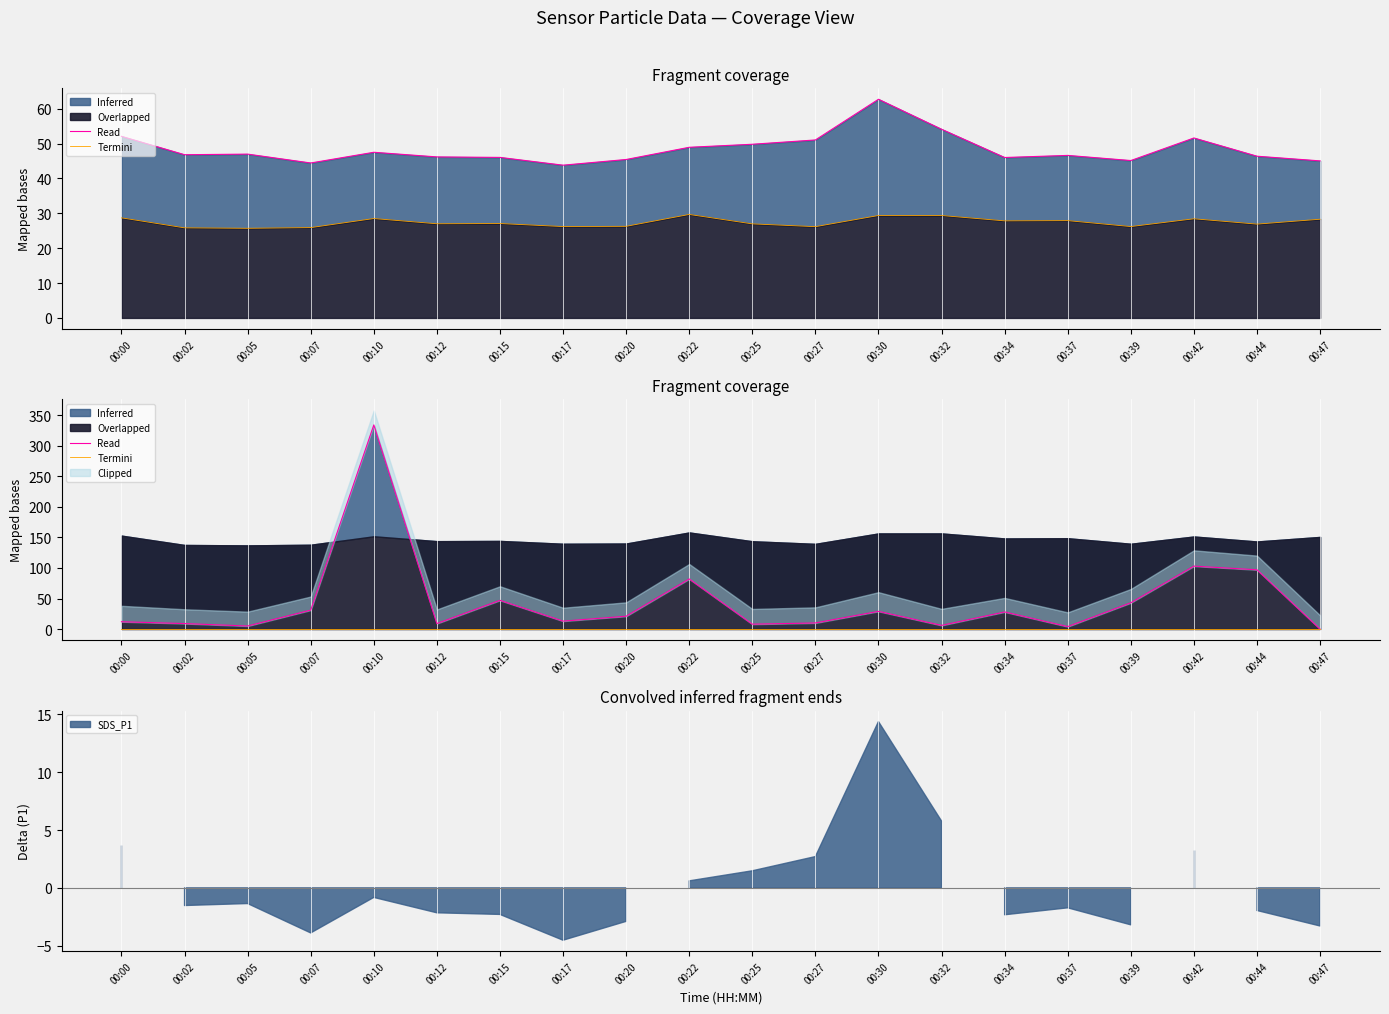

Between 00:30 and 00:32, which series saw the biggest shift?

Termini